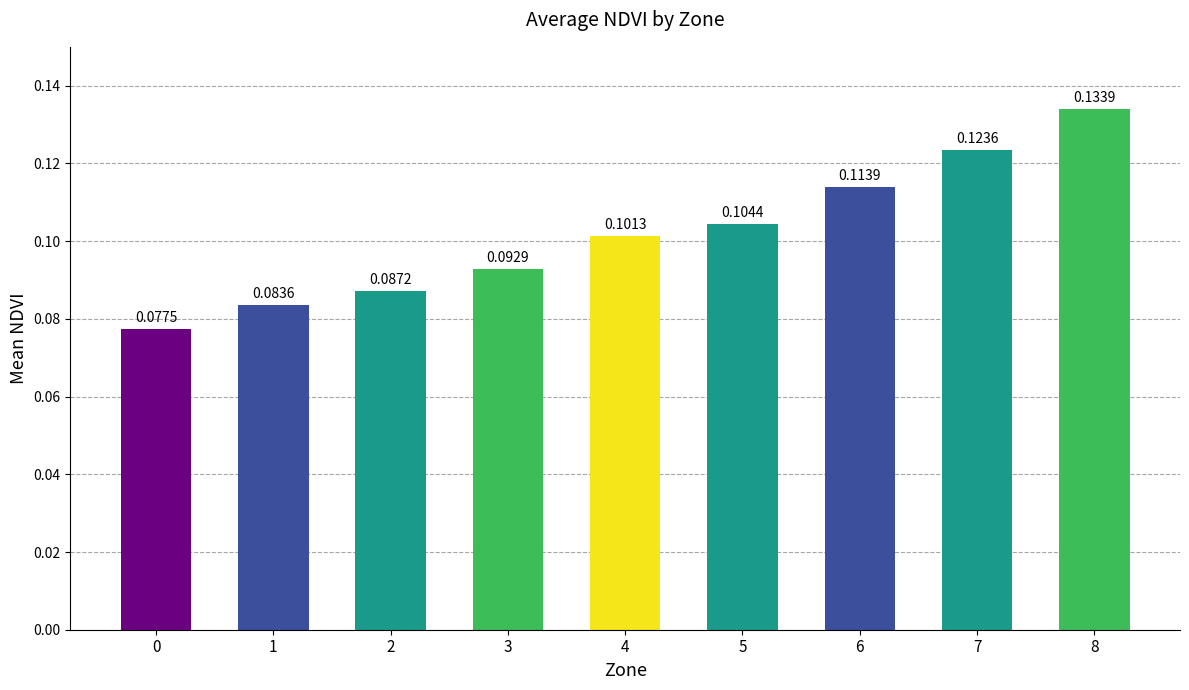

What is the sum of all values?

0.9